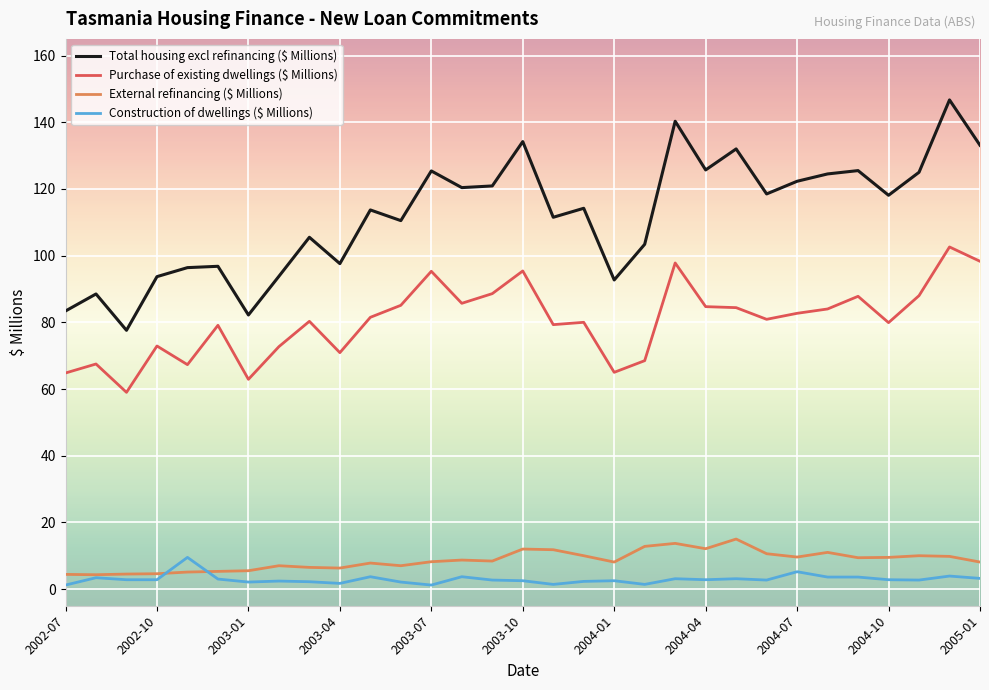

Which series has the widest spread of values?

Total housing excl refinancing ($ Millions)